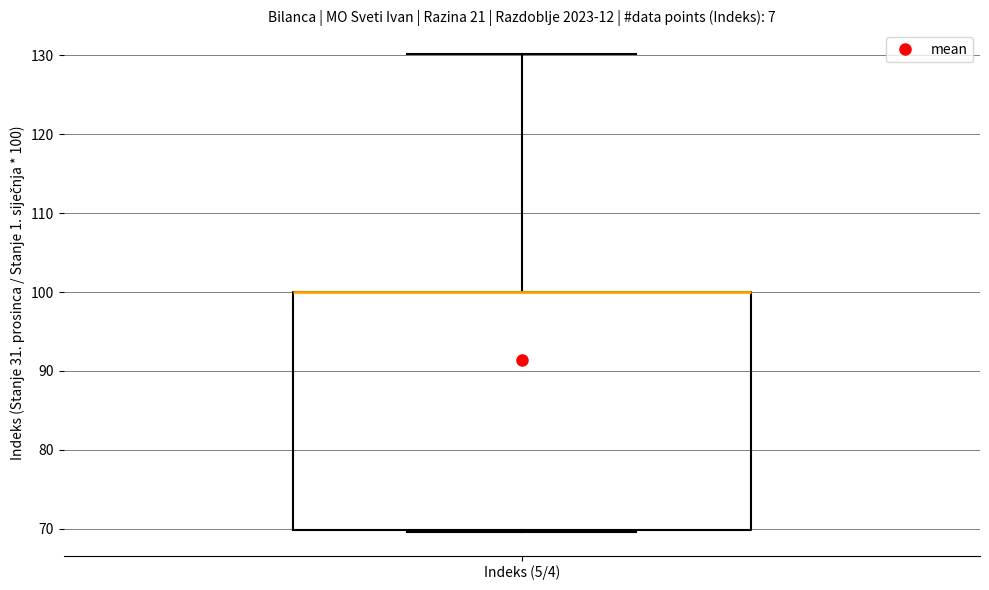

Transcribe this box plot: give where the median line is, the range the box spans, and where the two whiskers end, as read against the y-axis. The values are not printed on the chart, so give them approximately, as read against the axis.

median 100 (drawn on the box's upper edge), box 70 to 100, whiskers 70 to 130